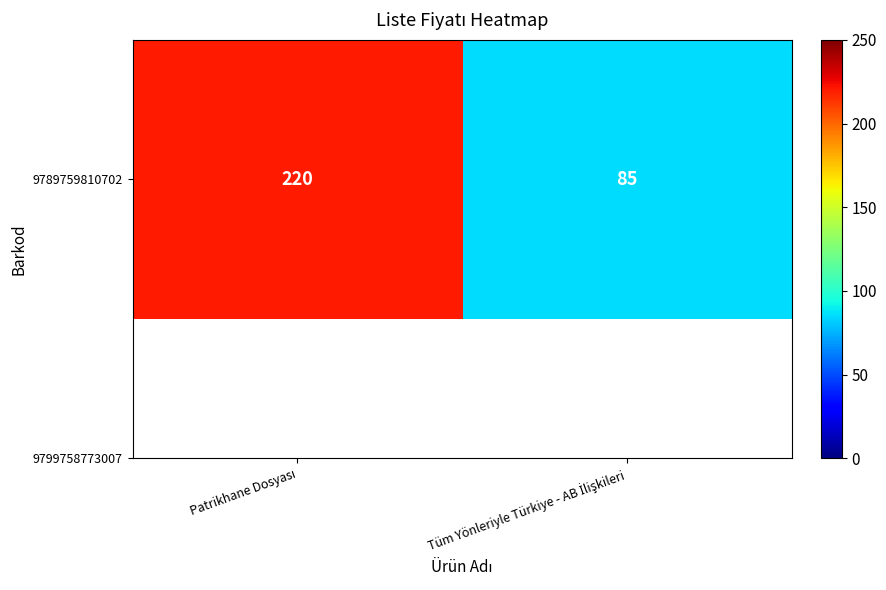

Rank the categories by value from lowest to highest.

Tüm Yönleriyle Türkiye - AB İlişkileri, Patrikhane Dosyası